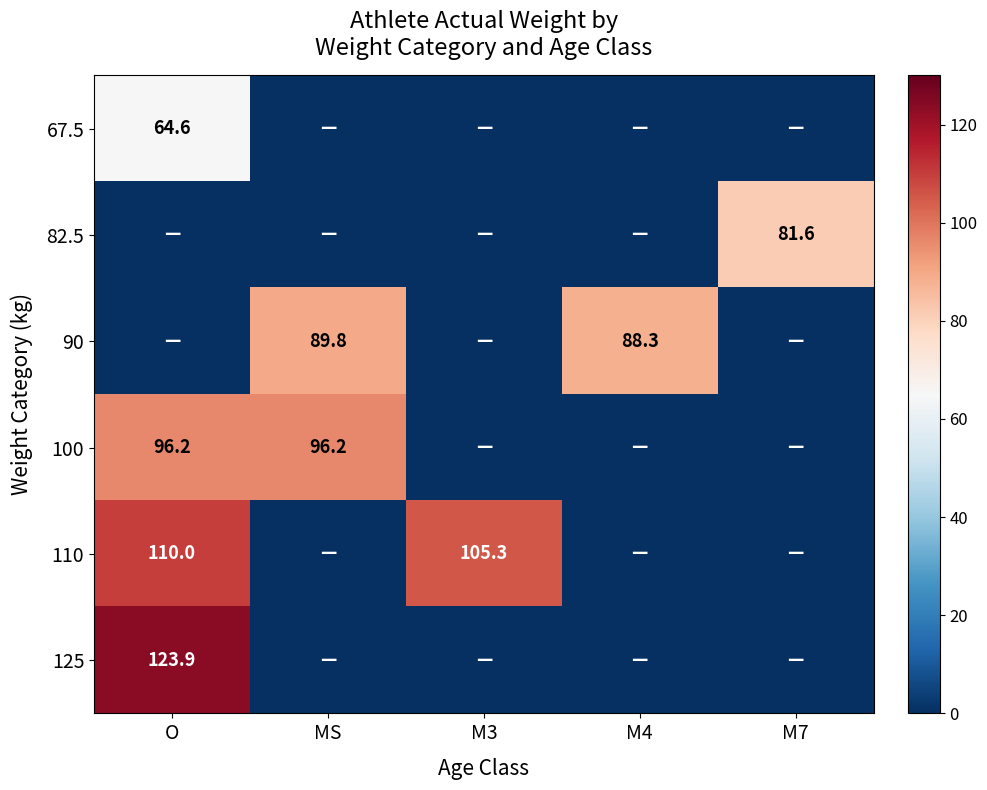

Is it true that 100 equals 161.2 at O?

False